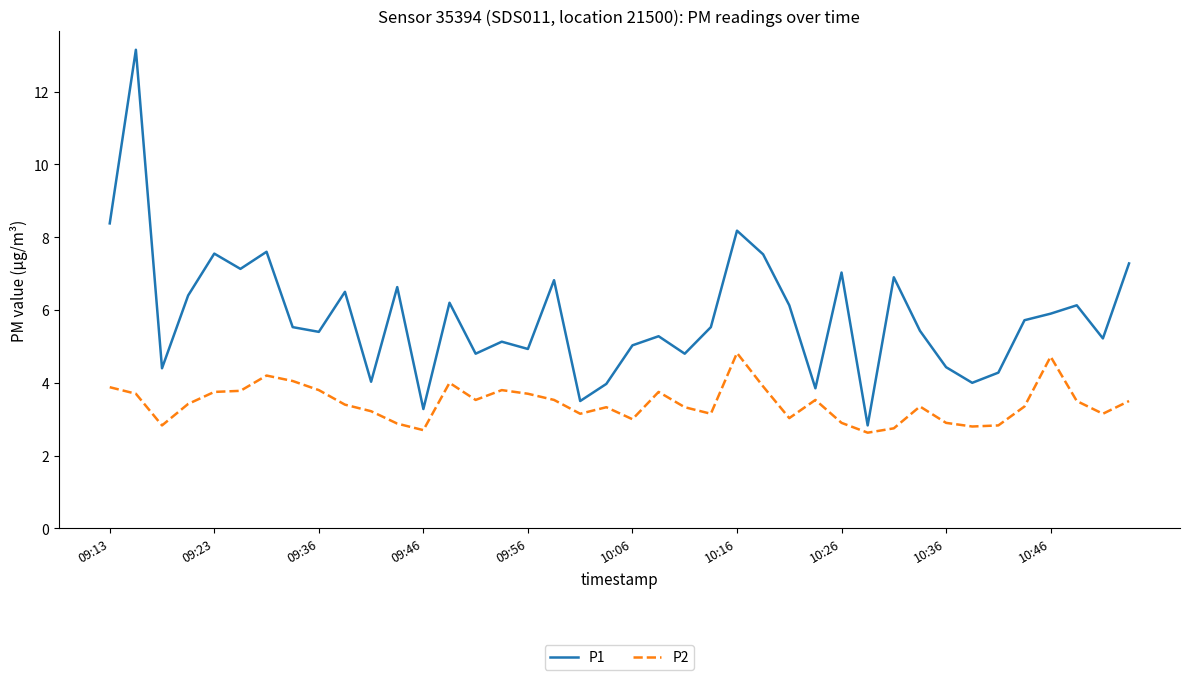

List the series in order of their peak value, lowest first.

P2, P1